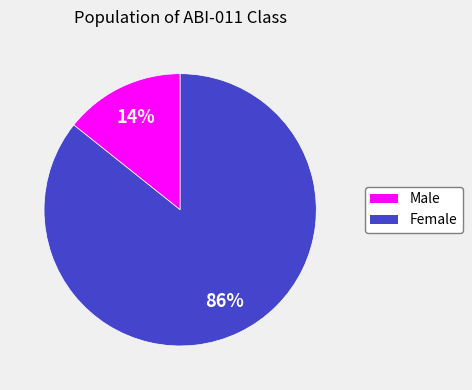

Which slice represents more than half of the pie?

Female